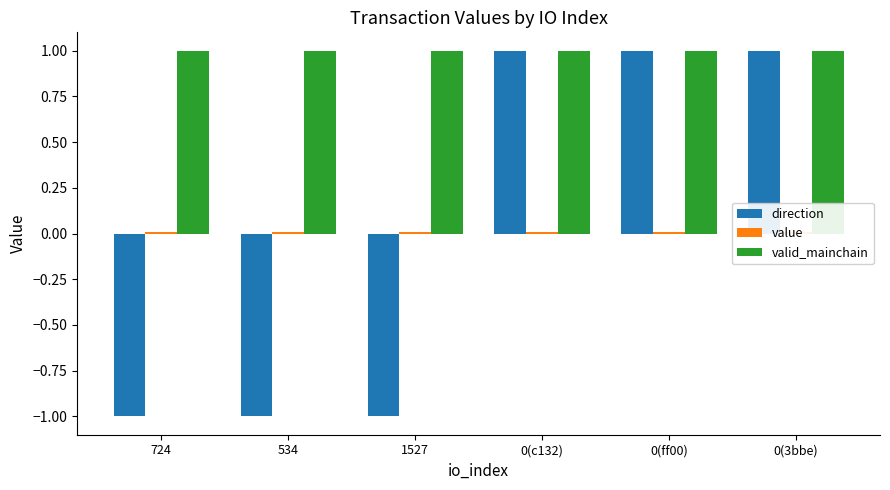

What is the label of the 4th bar from the left?

0(c132)